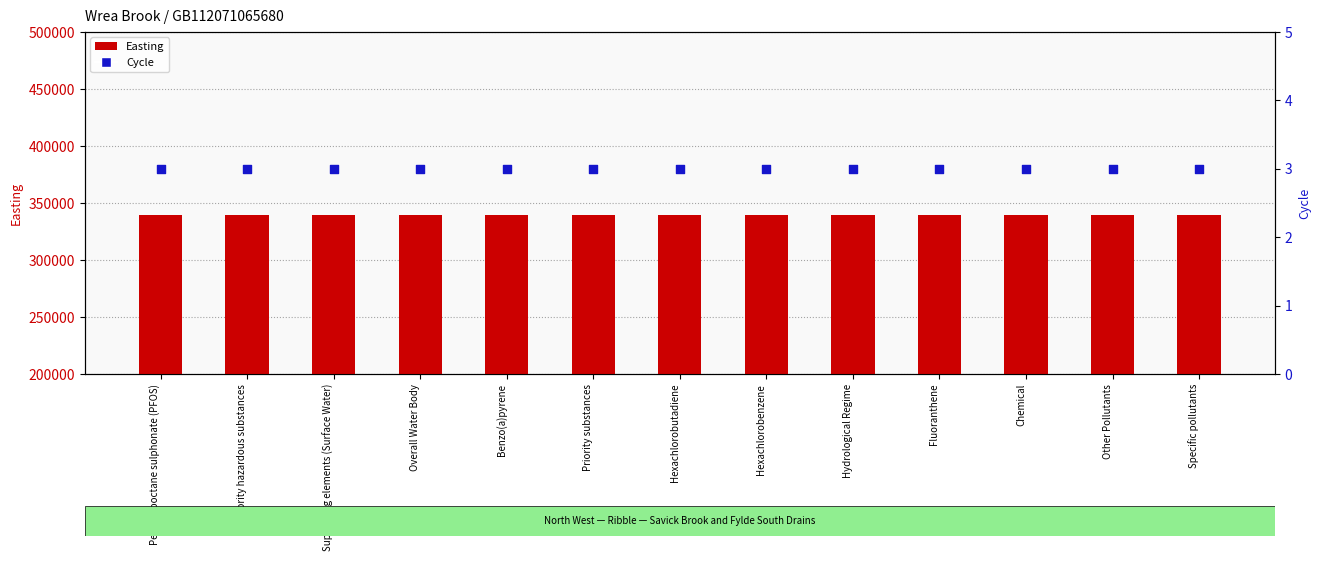

At how many categories does at least one series exceed 3067?

13